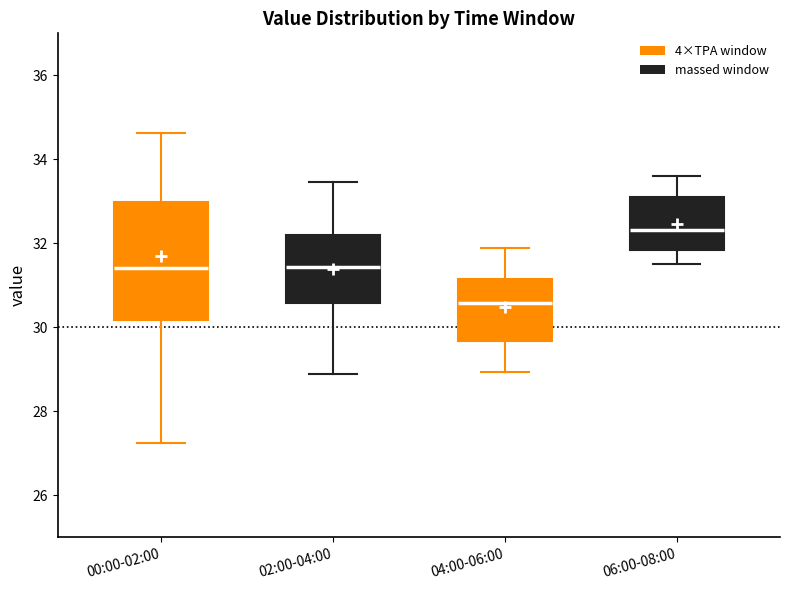

Reading left to right, read every box against the y-axis: the position of its median line, the range the box covers, and the ends of its whiskers. The values are not printed on the chart, so give them approximately, as read against the axis.

00:00-02:00: median 31.4, box 30.2 to 33.0, whiskers 27.2 to 34.6
02:00-04:00: median 31.4, box 30.6 to 32.2, whiskers 29.0 to 33.4
04:00-06:00: median 30.6, box 29.6 to 31.2, whiskers 29.0 to 32.0
06:00-08:00: median 32.4, box 31.8 to 33.2, whiskers 31.6 to 33.6